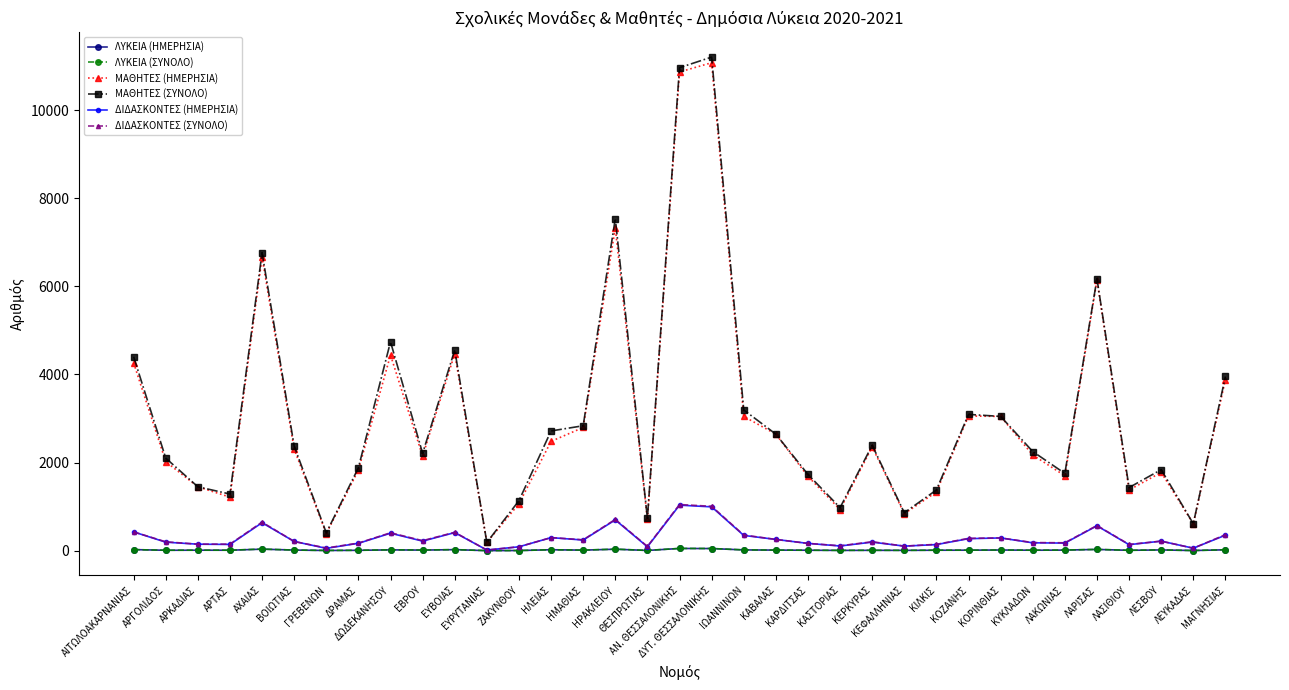

Which series has the largest range (max minus min)?

ΜΑΘΗΤΕΣ (ΣΥΝΟΛΟ)